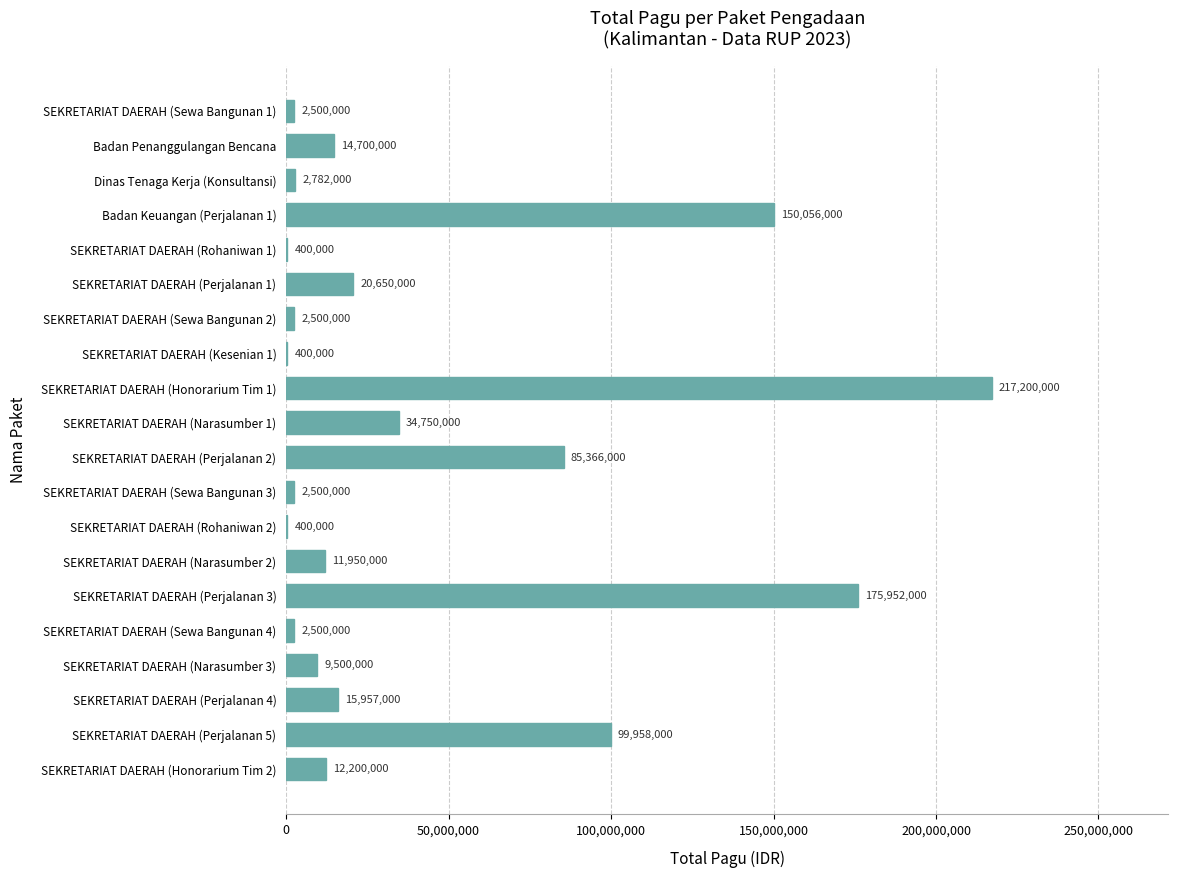

Which has a higher value, SEKRETARIAT DAERAH (Perjalanan 4) or SEKRETARIAT DAERAH (Sewa Bangunan 1)?

SEKRETARIAT DAERAH (Perjalanan 4)